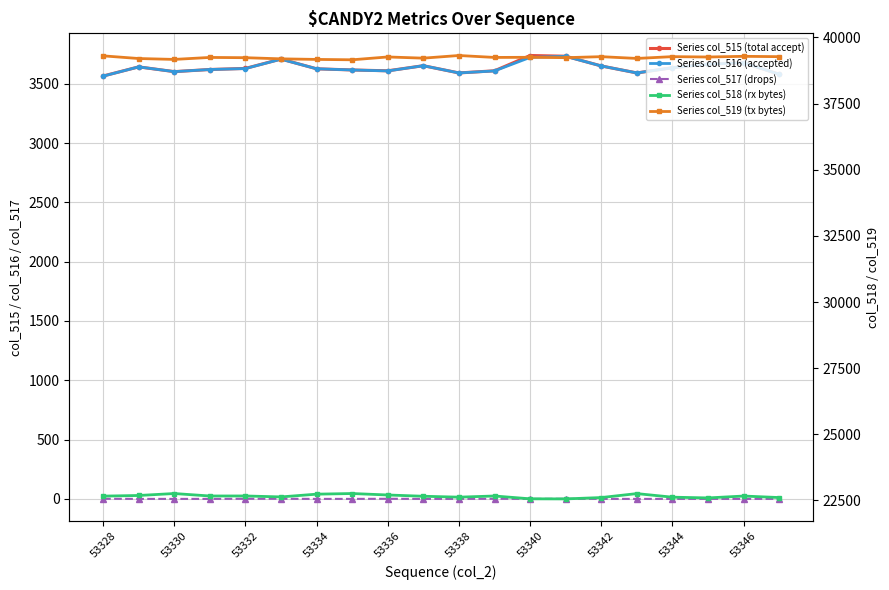

At which label does Series col_519 (tx bytes) first exceed 39245?

53328